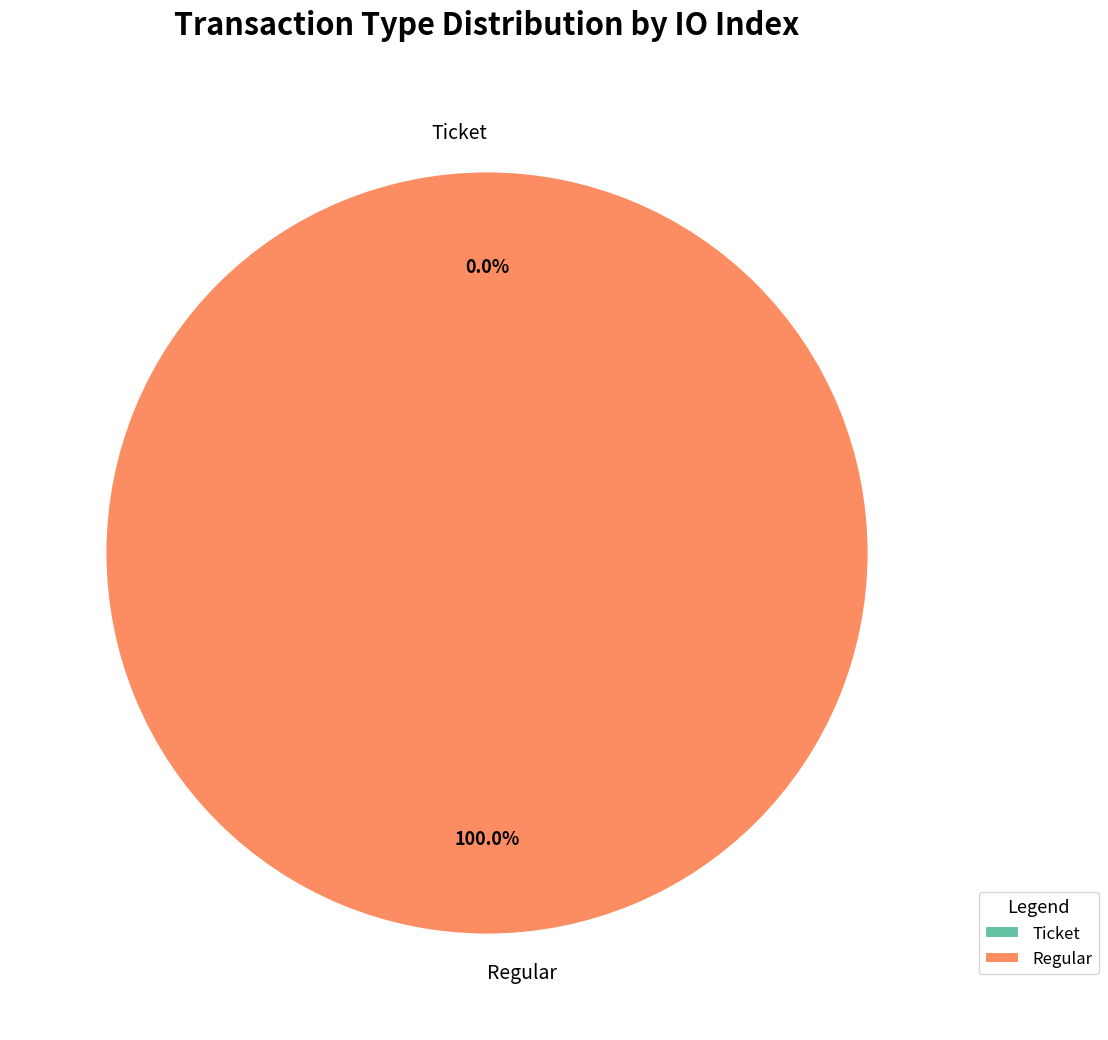

Is it true that Ticket is 0% of the pie?

True